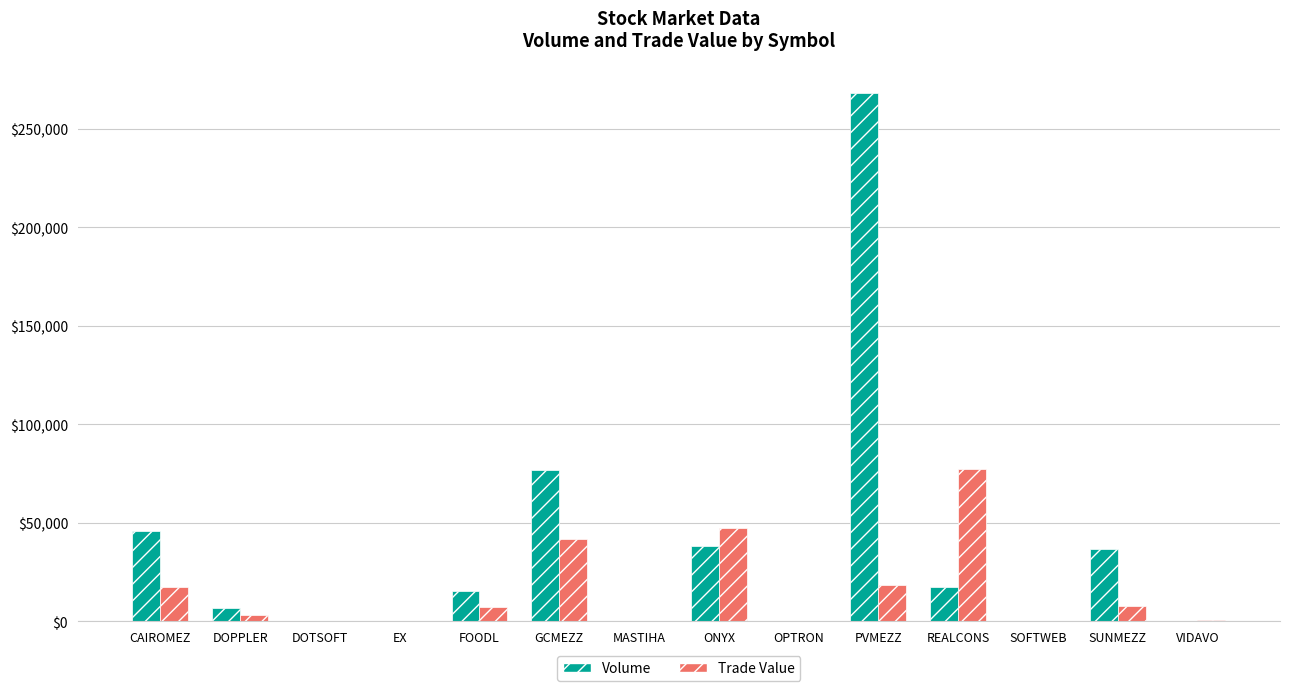

Which series changed the most between FOODL and ONYX?

Trade Value